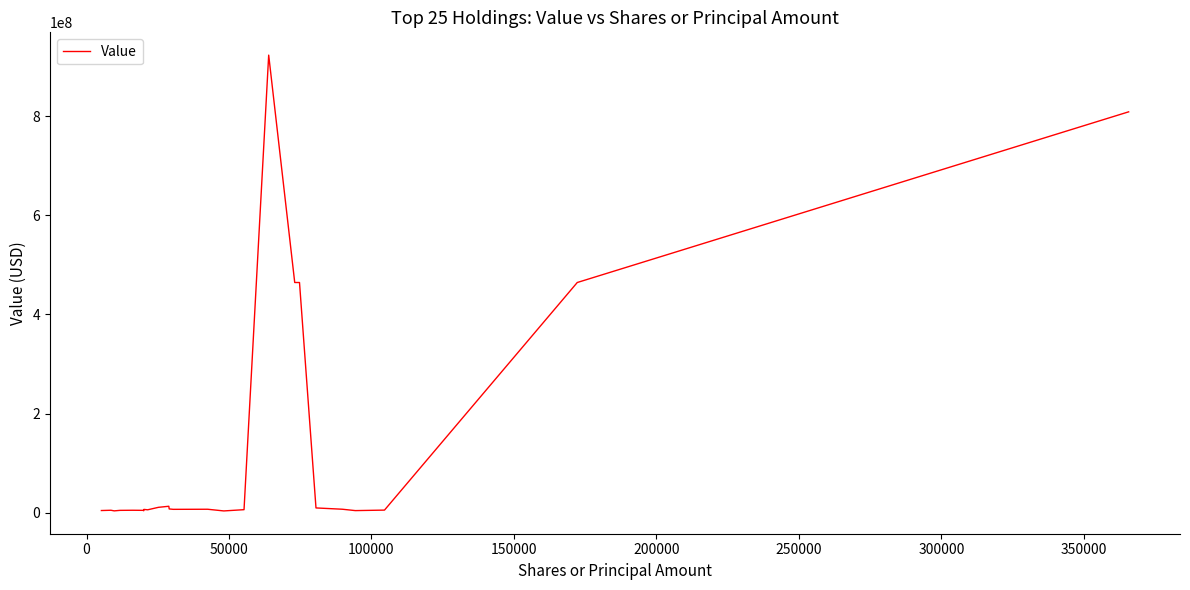

What is the maximum value shown in the chart?

922908751